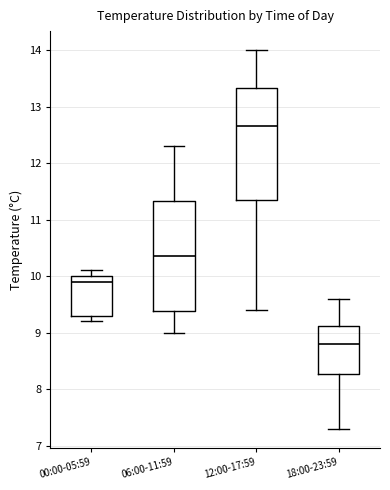

Where does the upper whisker of the box for 18:00-23:59 end on the y-axis? The values are not printed on the chart, so give them approximately, as read against the axis.

9.6